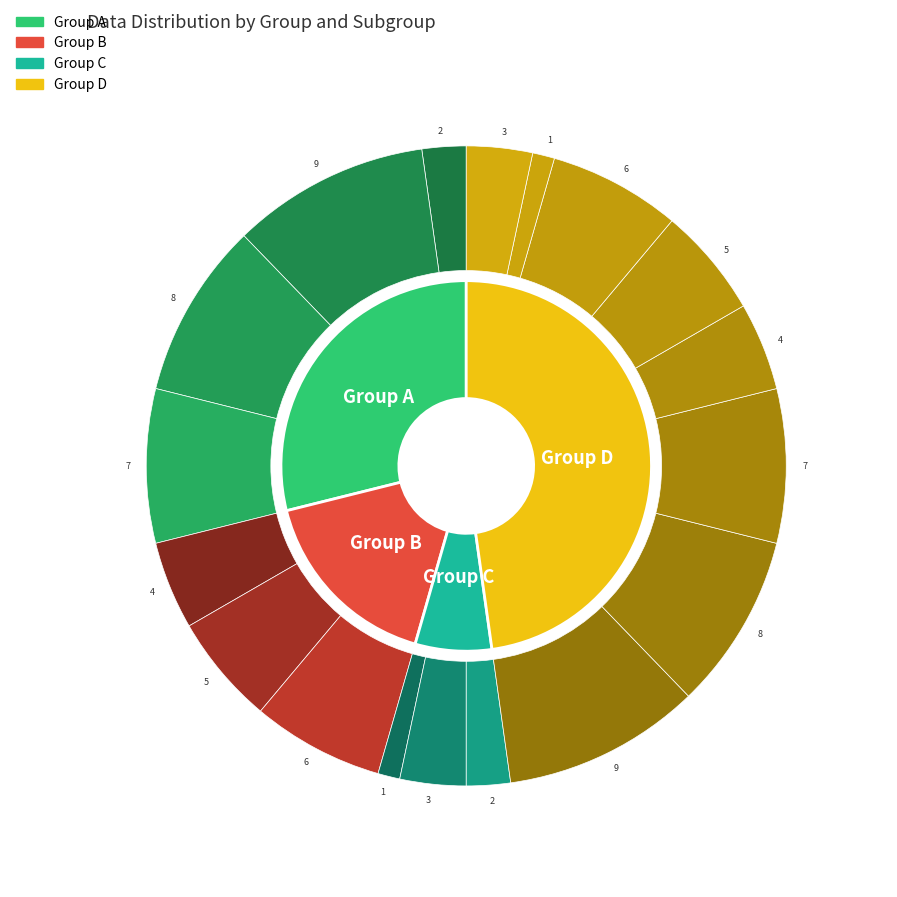

The 1 slice represents 1% of the pie. True or false?

True